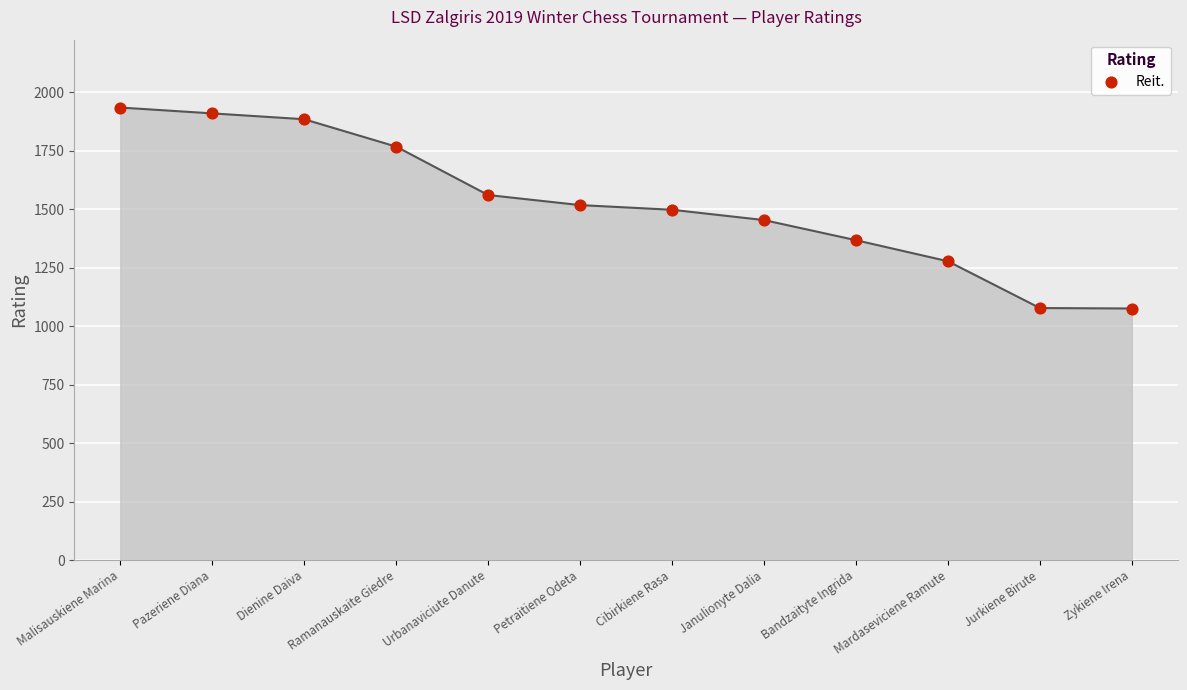

What is the average Y value?

1526